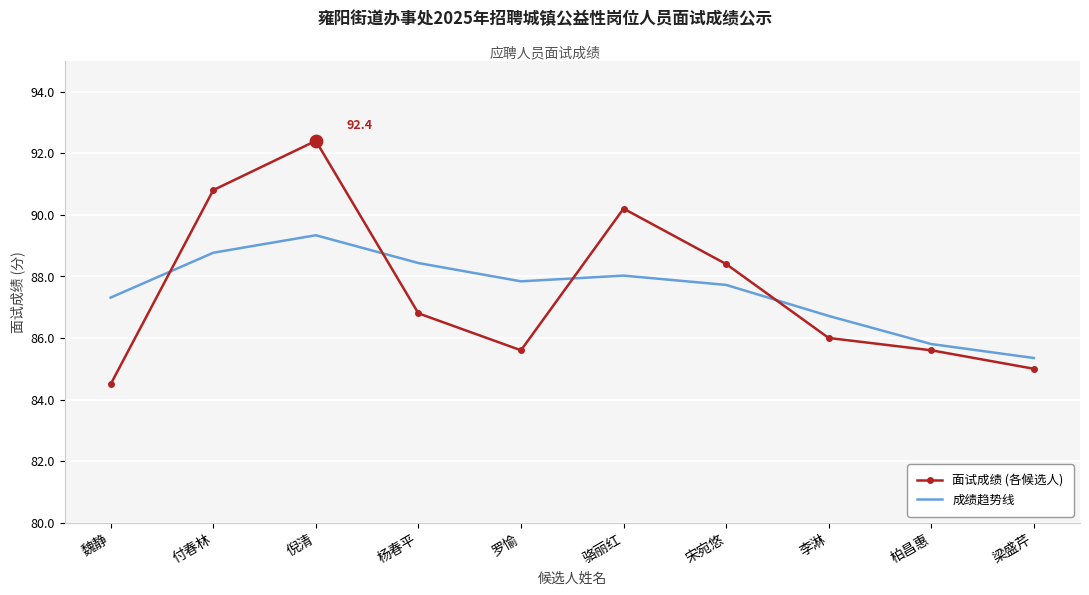

What is the difference between the highest and lowest values at 倪清?

3.1